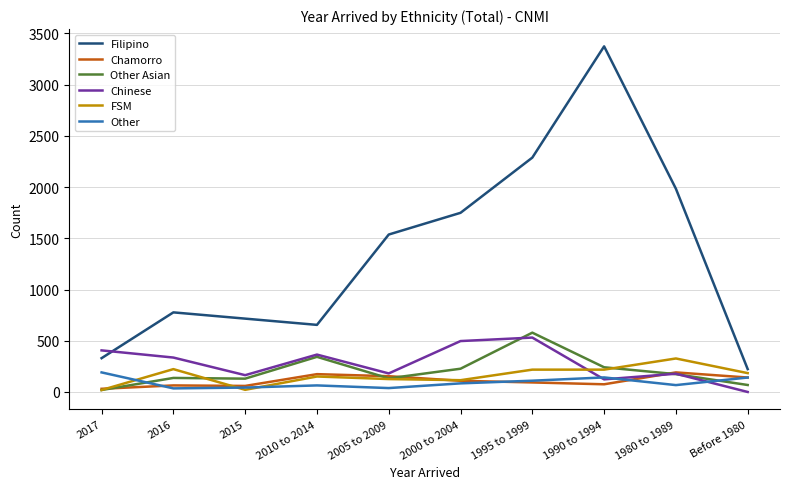

True or false: Filipino and Chamorro intersect in this chart.

False